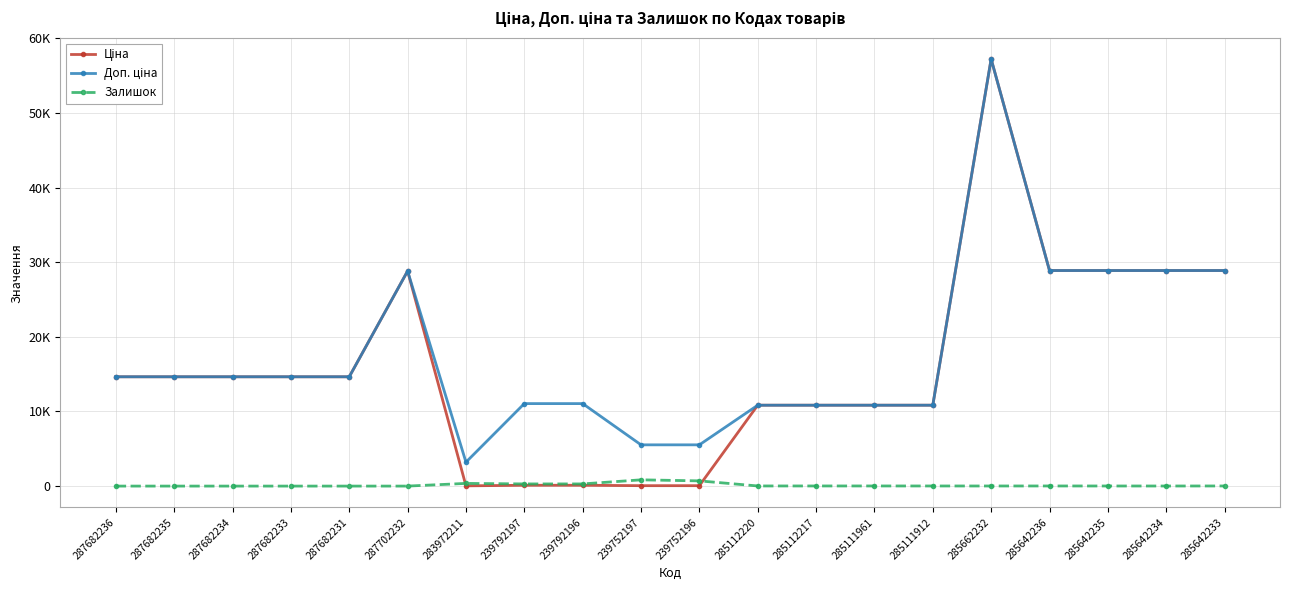

Rank the series at 285642236 from highest to lowest value.

Ціна, Доп. ціна, Залишок